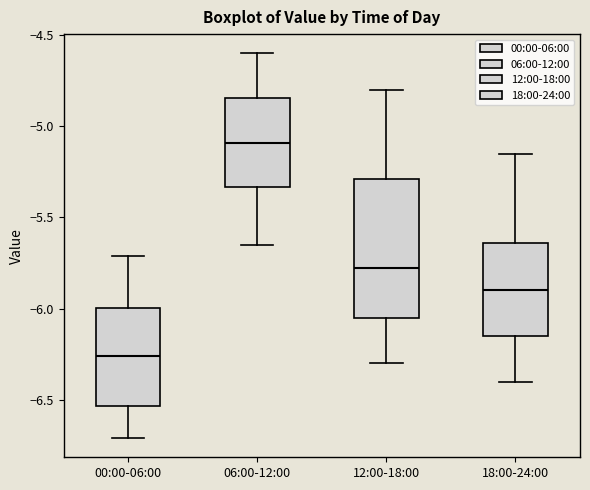

Reading left to right, read every box against the y-axis: the position of its median line, the range the box covers, and the ends of its whiskers. The values are not printed on the chart, so give them approximately, as read against the axis.

00:00-06:00: median -6.25, box -6.55 to -6.00, whiskers -6.70 to -5.70
06:00-12:00: median -5.10, box -5.35 to -4.85, whiskers -5.65 to -4.60
12:00-18:00: median -5.75, box -6.05 to -5.30, whiskers -6.30 to -4.80
18:00-24:00: median -5.90, box -6.15 to -5.65, whiskers -6.40 to -5.15